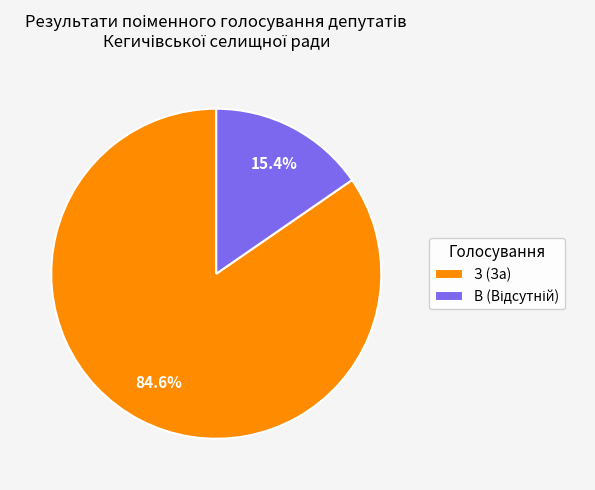

Is there any slice that represents more than half of the pie?

Yes